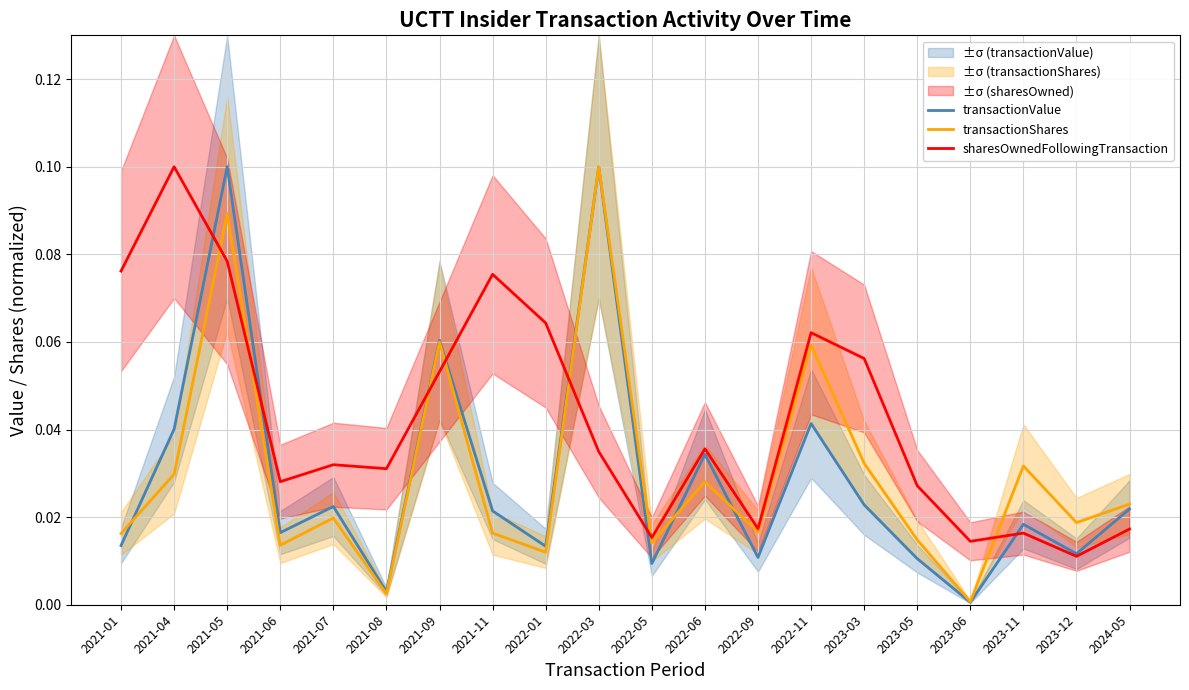

What are all the series names shown in the legend?

transactionValue, transactionShares, sharesOwnedFollowingTransaction